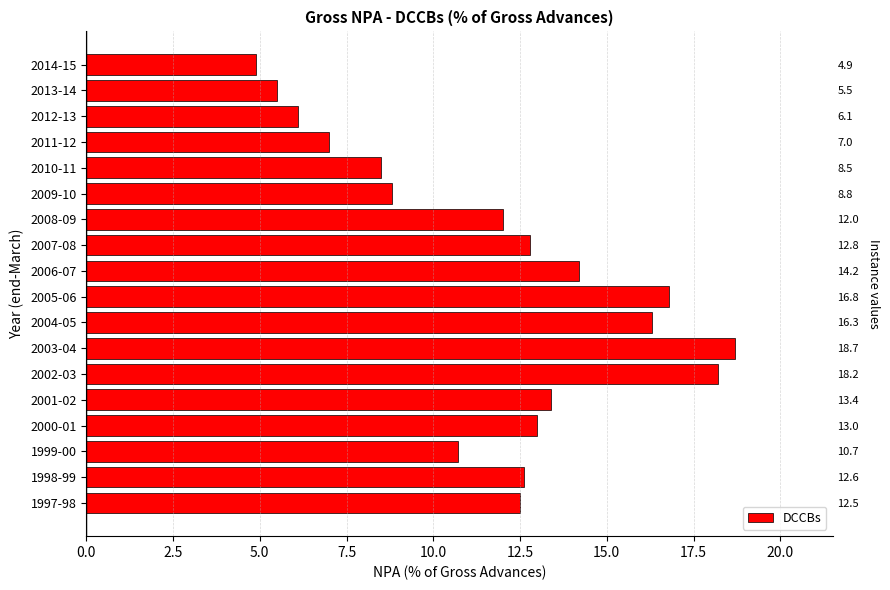

Reading right to left, transcribe all the data shown in this chart.

4.9	5.5	6.1	7.0	8.5	8.8	12.0	12.8	14.2	16.8	16.3	18.7	18.2	13.4	13.0	10.7	12.6	12.5